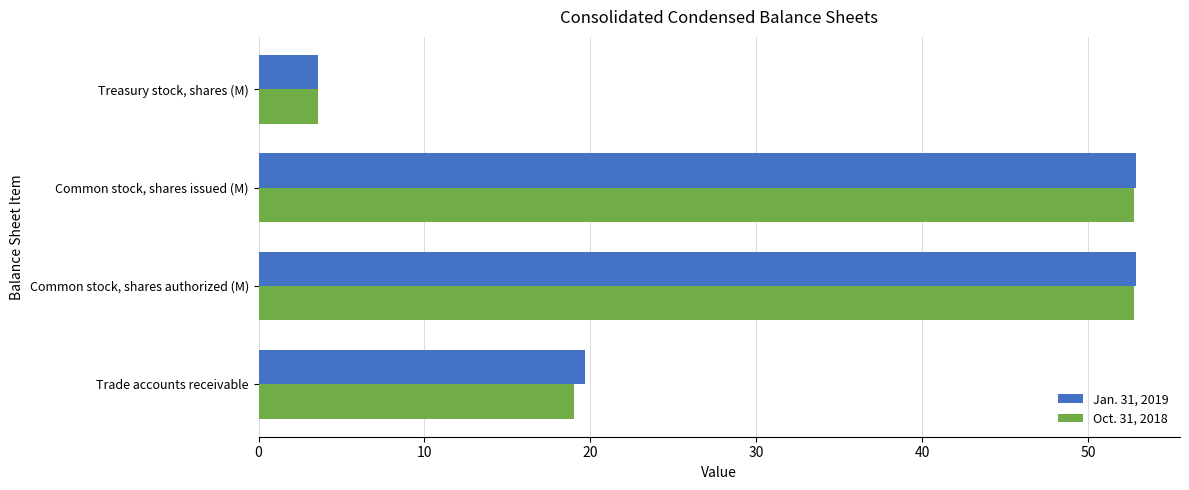

Rank the series by their maximum value, from lowest to highest.

Oct. 31, 2018, Jan. 31, 2019